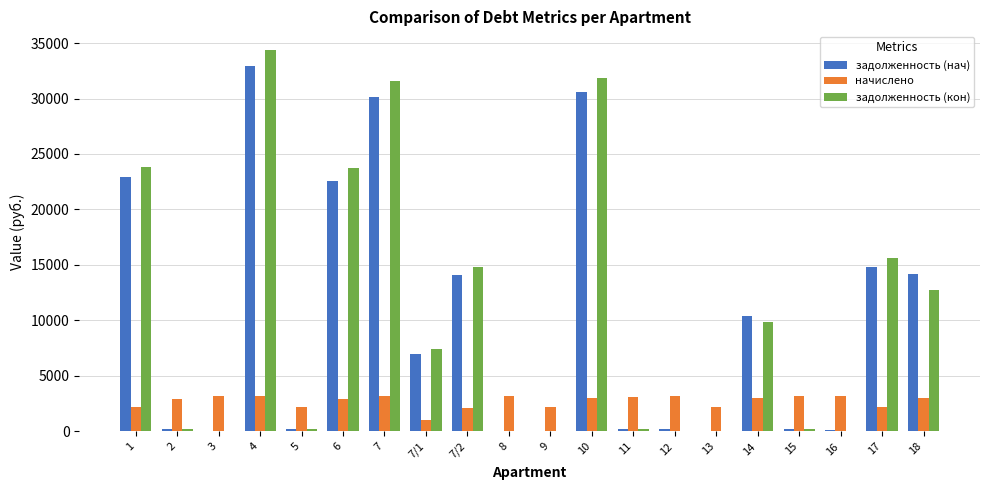

The value of начислено at 4 is 3166.1. True or false?

True